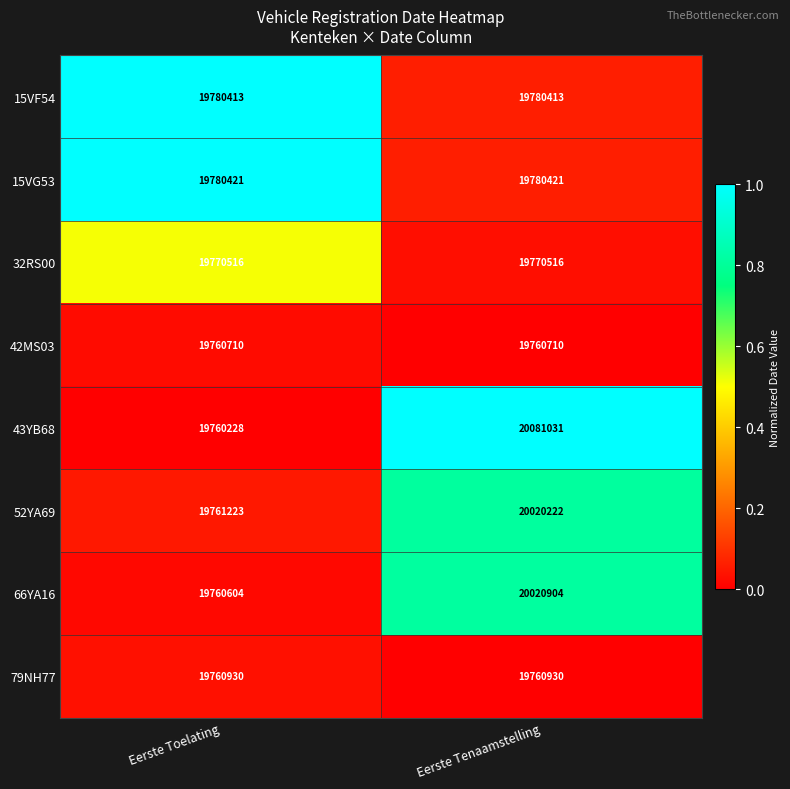

What is the maximum value for 43YB68?

20081031